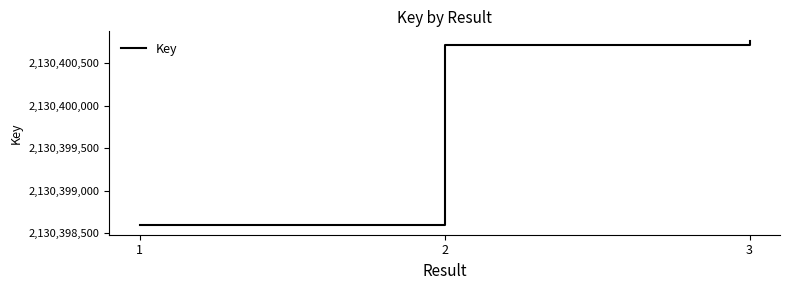

The value at 3 is 3346961137. True or false?

False